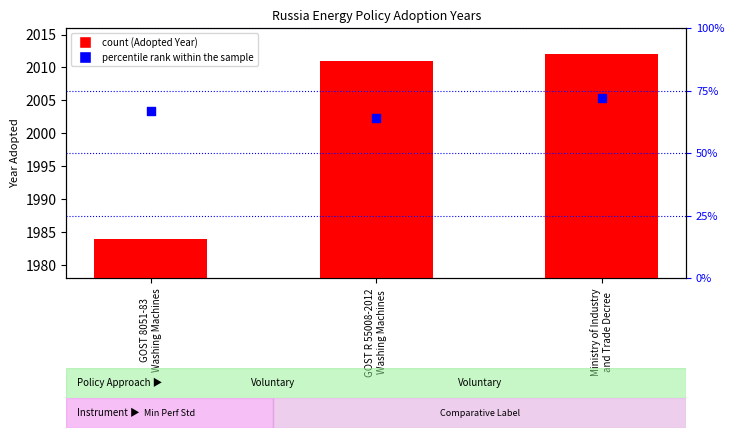

Which series reaches the minimum Y coordinate?

percentile rank within the sample